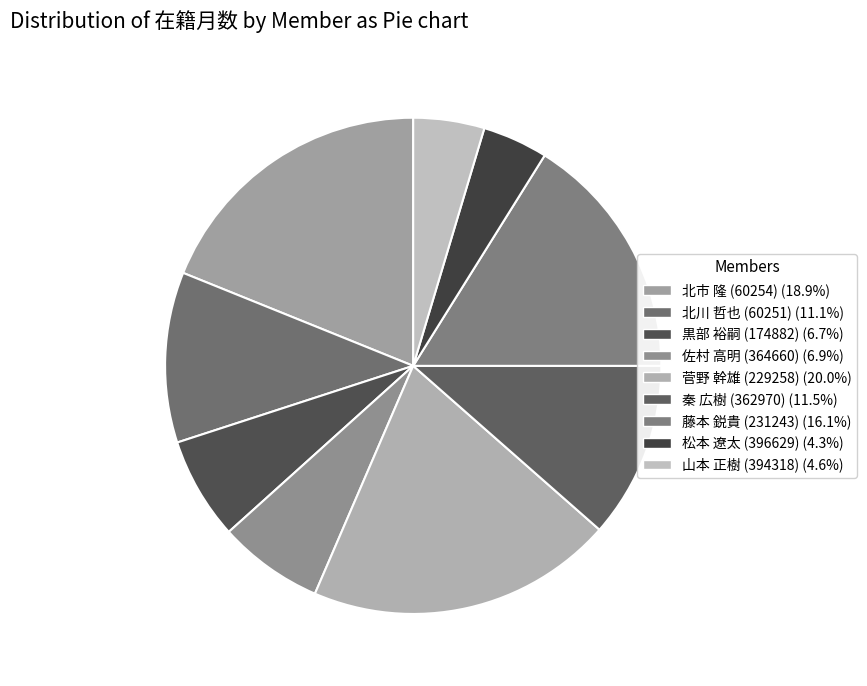

Does 山本 正樹 (394318) represent more than half of the total?

No